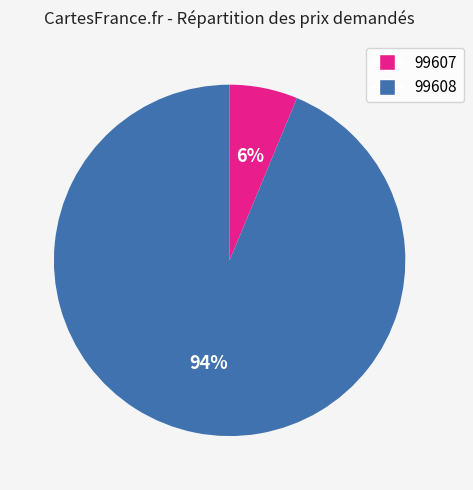

How many slices are in this pie chart?

2